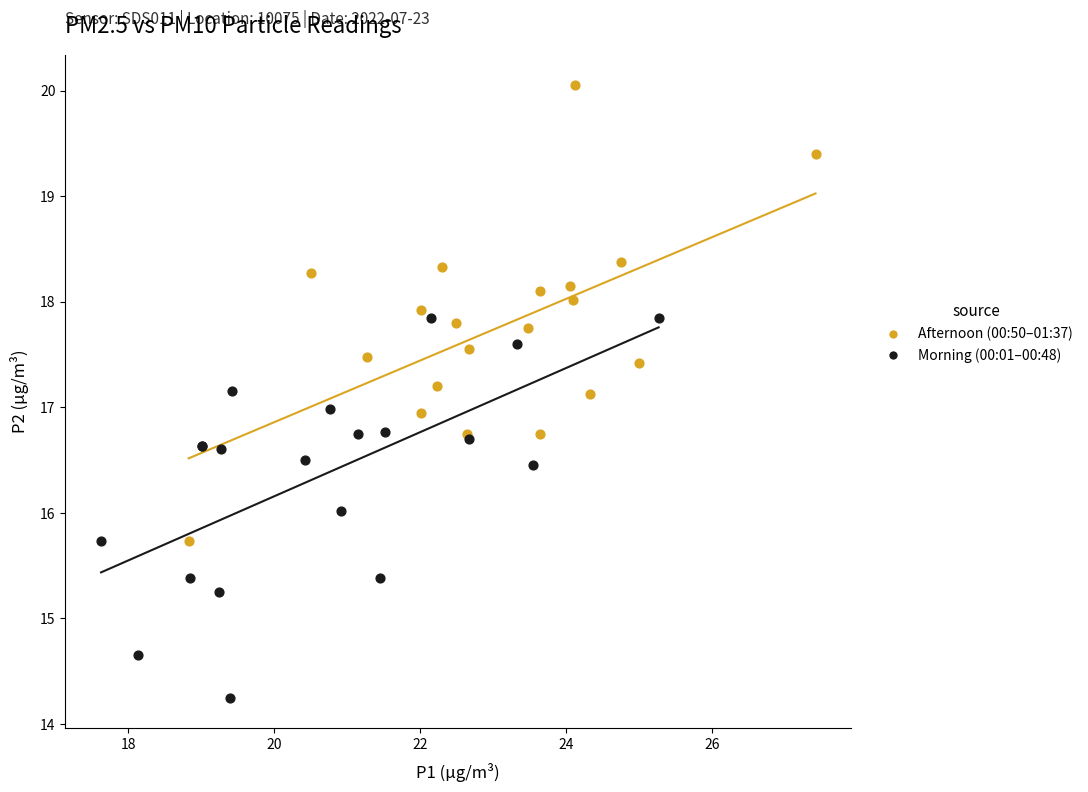

Which series reaches the minimum Y coordinate?

Morning (00:01–00:48)